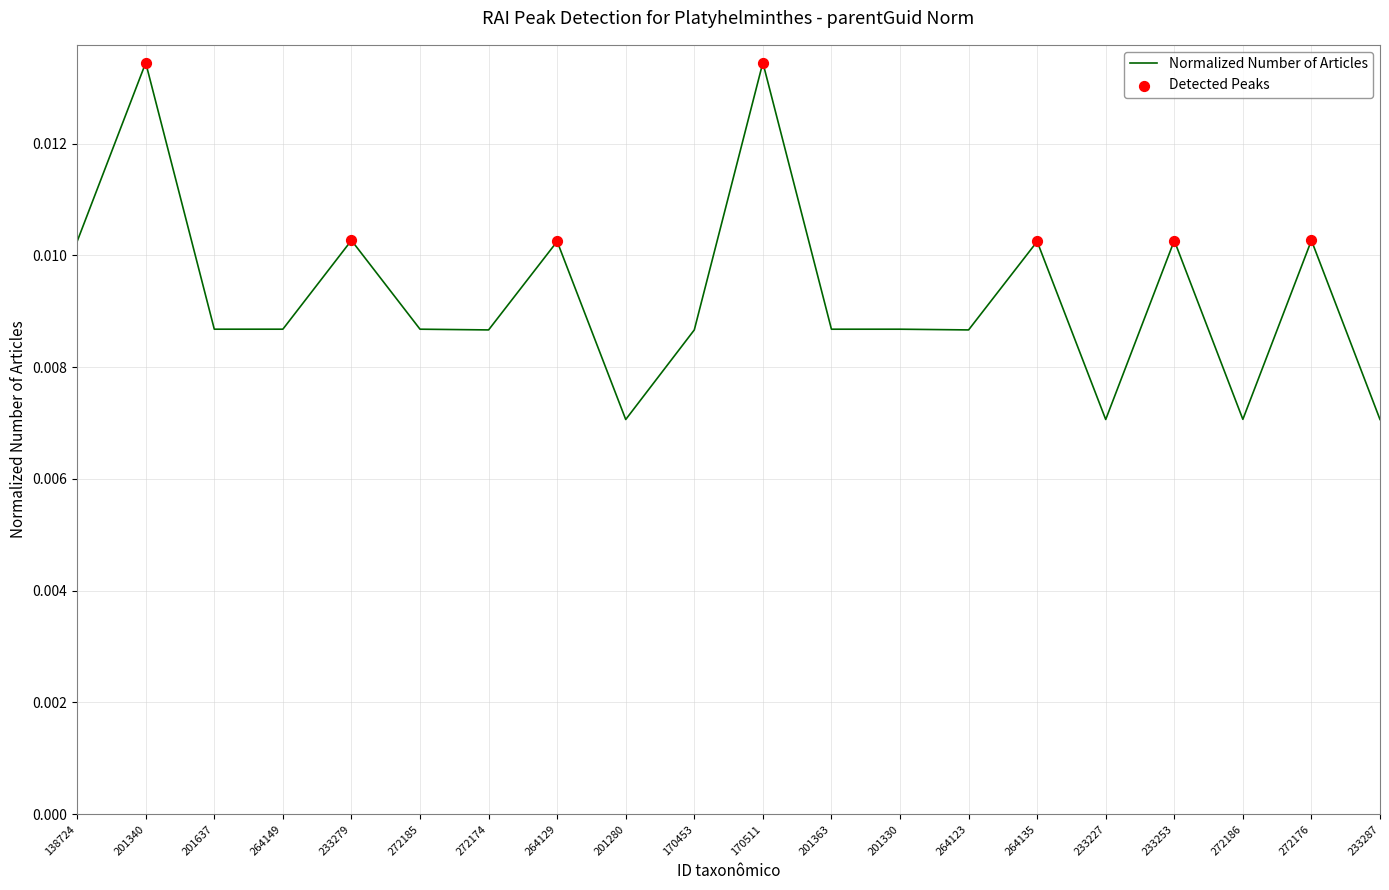

Which has a higher value, 272174 or 233227?

272174